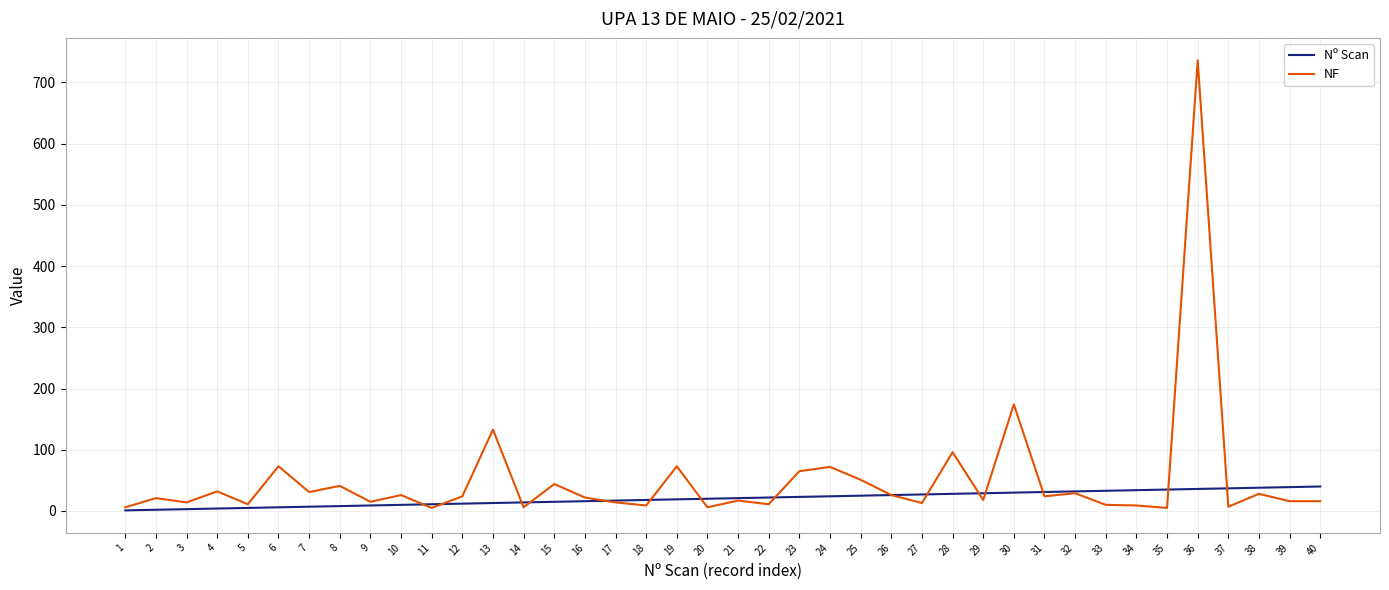

At which category is the sum across all series the highest?

36